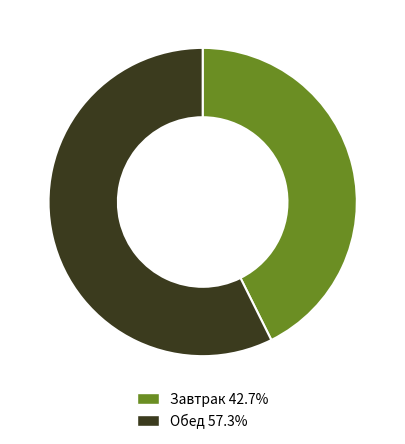

Approximately how many times larger is the value at Завтрак 42.7% compared to Обед 57.3%?

0.7